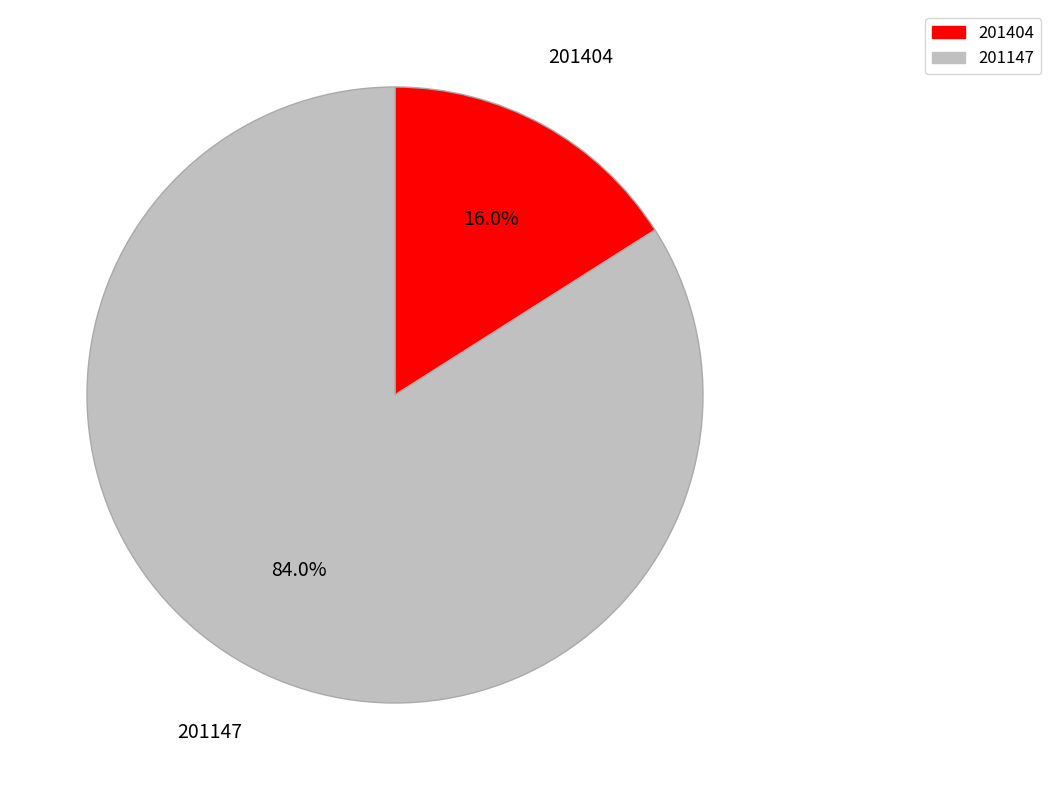

Combined, what portion of the pie is 201404 and 201147?

100.0%